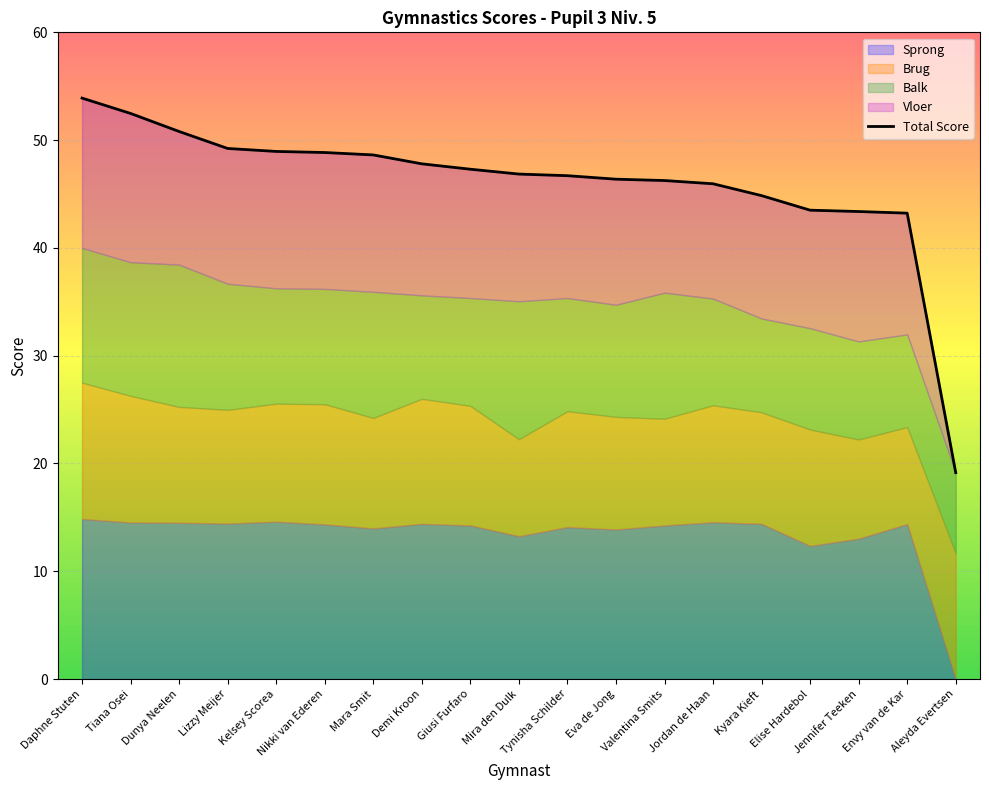

Which series changed the most between Kelsey Scorea and Jennifer Teeken?

Total Score